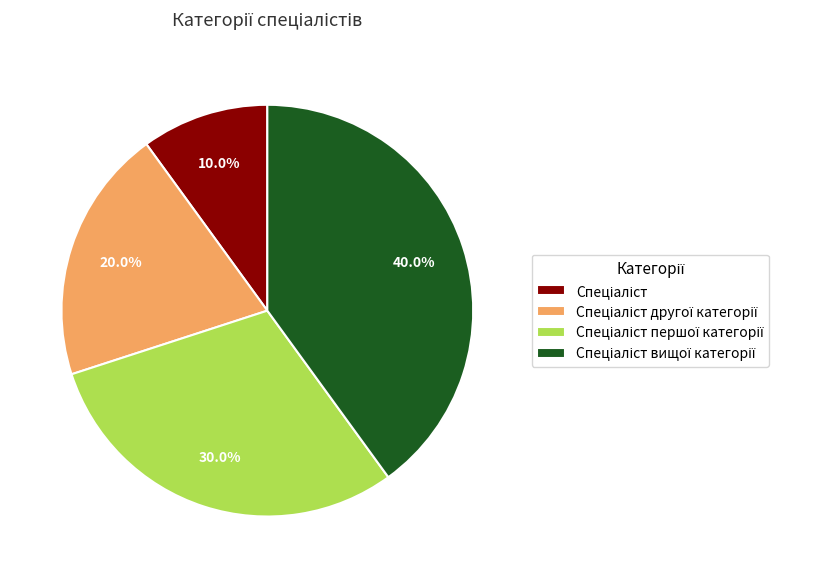

Is there any slice that represents more than half of the pie?

No